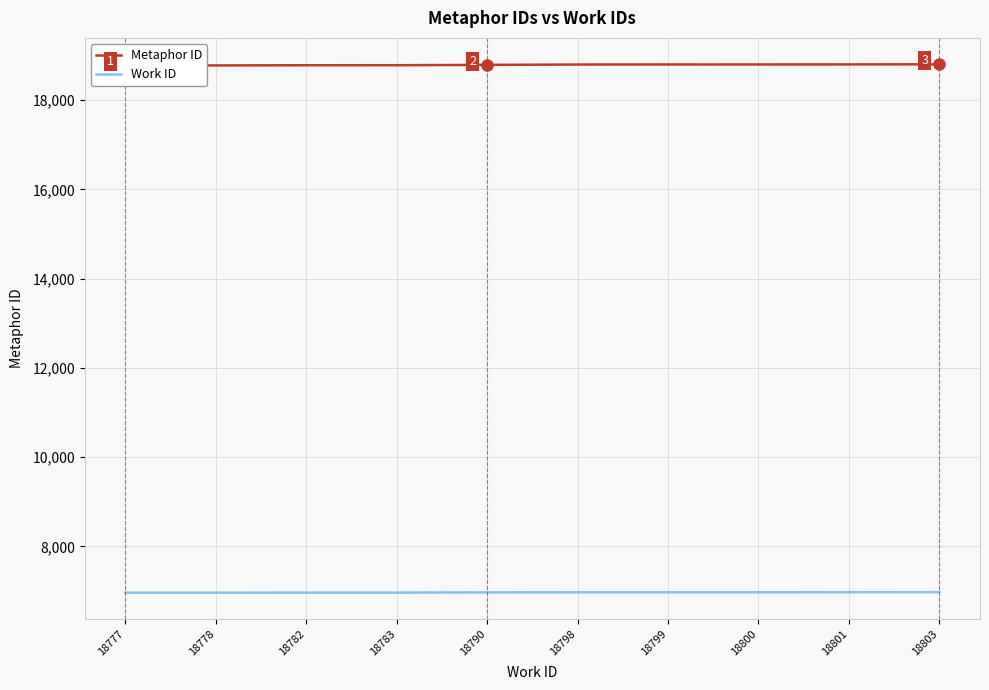

How many values in the Work ID series exceed 6973?

2